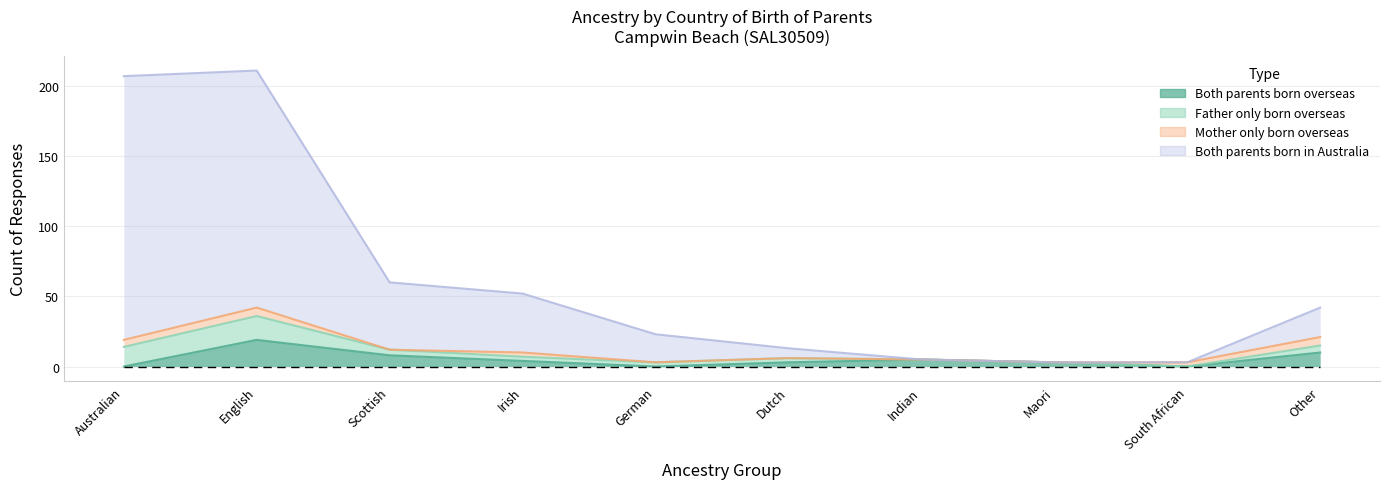

True or false: Both parents born in Australia and Both parents born overseas intersect in this chart.

False